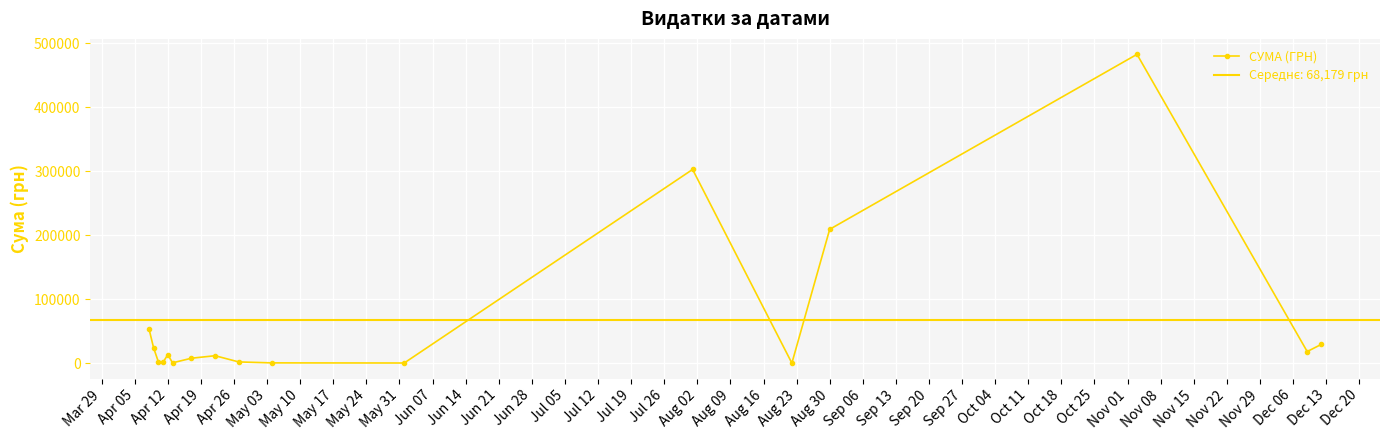

At which category does СУМА (ГРН) reach its first local peak?

Apr 12